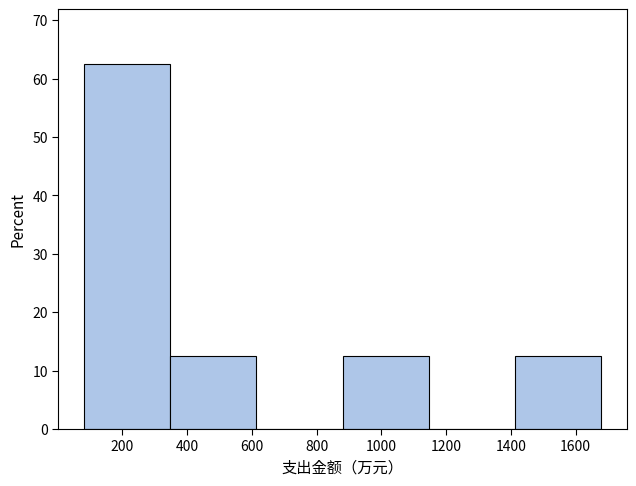

Reading left to right, transcribe this chart: for each bar, give the range it covers on the x-axis and its height. Neither the bar edges nor the heights are printed on the chart, so give them approximately, as read against the axes.

80 to 340: 63
340 to 620: 13
620 to 880: 0
880 to 1140: 13
1140 to 1420: 0
1420 to 1680: 13